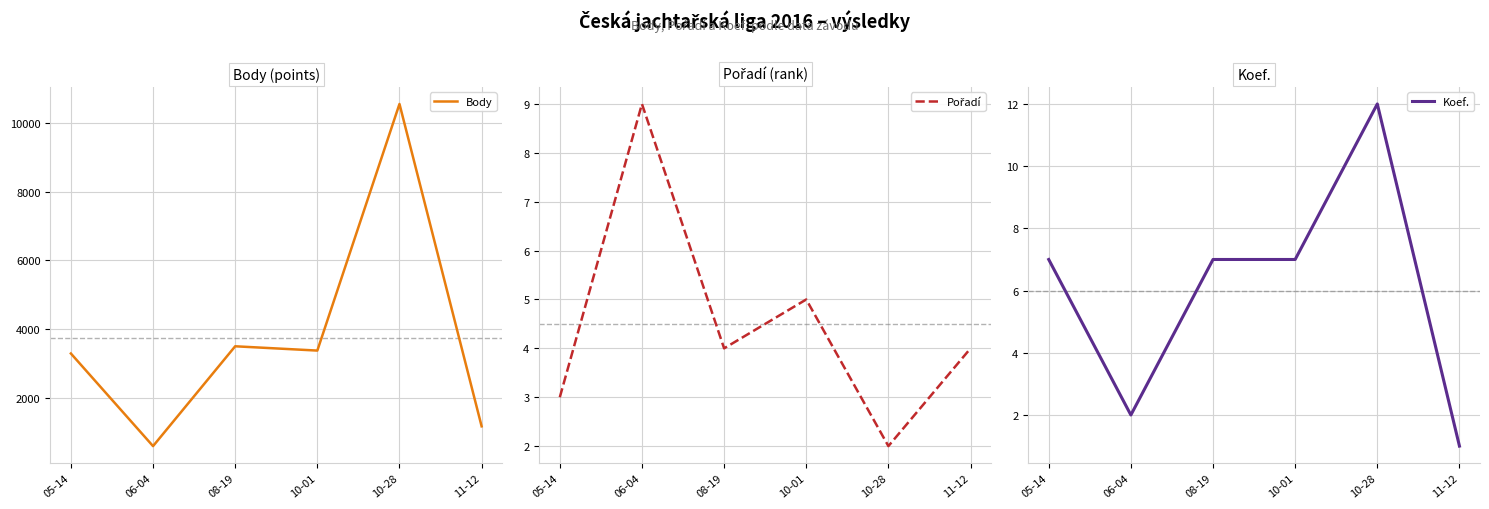

What is the minimum value for Body?

586